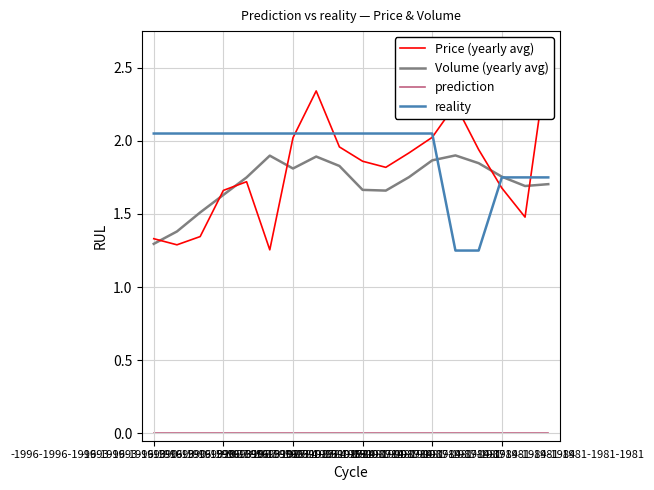

The value of reality at -1987-1987-1987-1987-1987-1987-1987-1987-1987-1987 is 1.3. True or false?

False